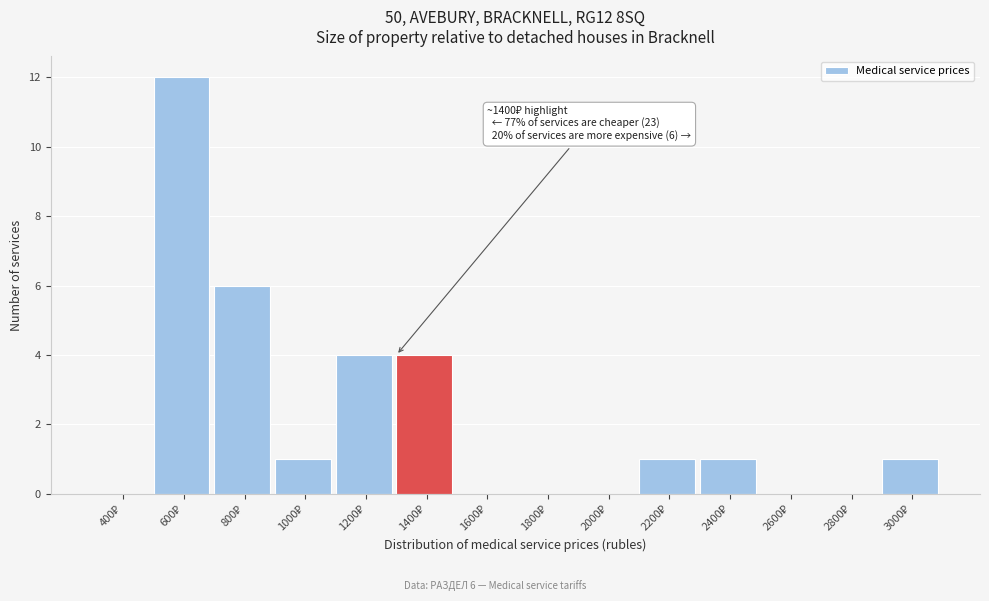

What is the sum of all values?

30